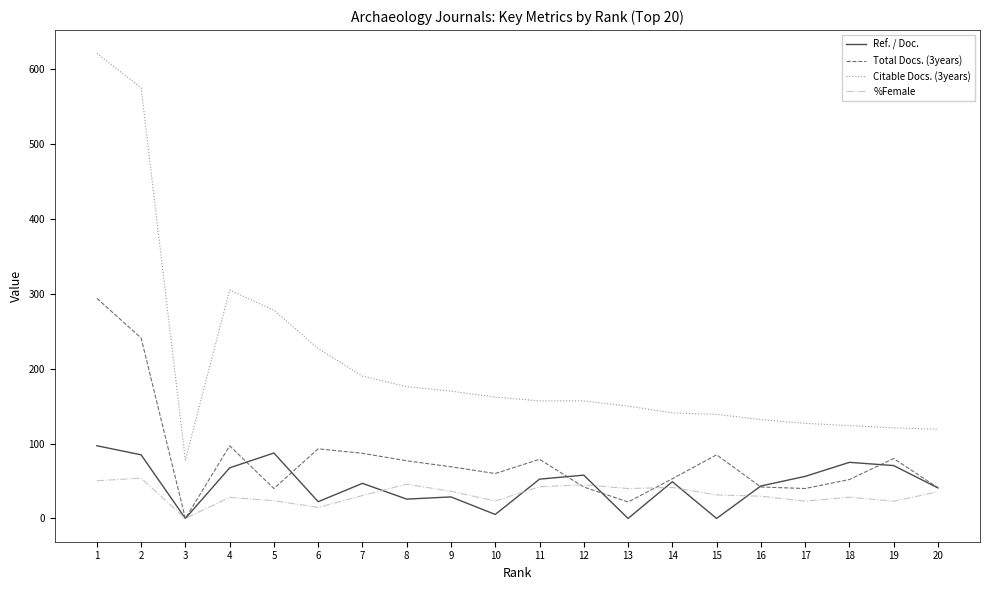

What is the highest value of the %Female series?

53.9